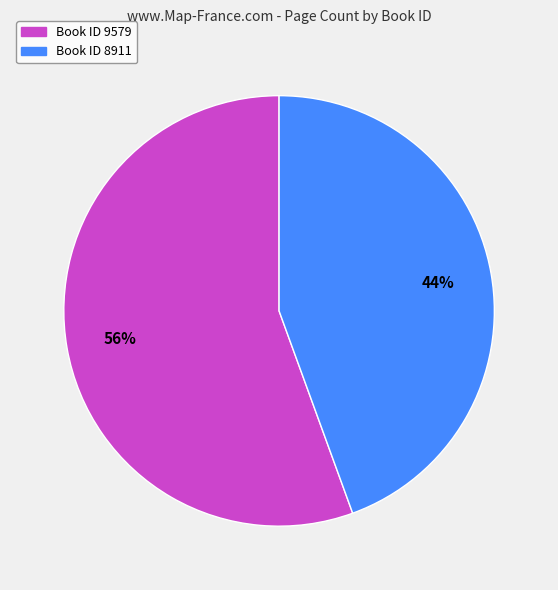

How many slices are in this pie chart?

2